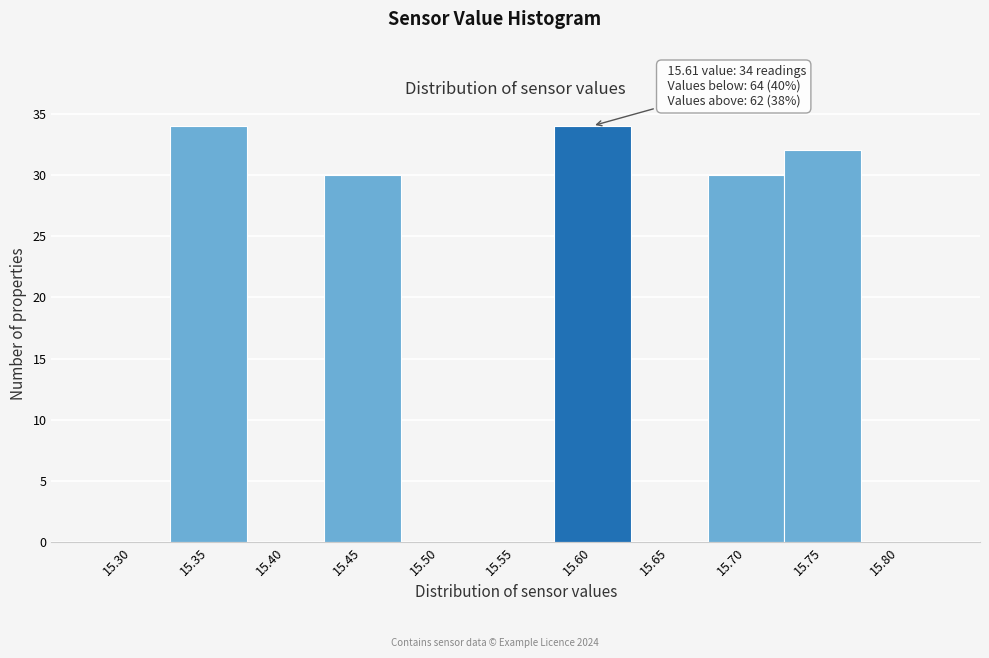

Reading left to right, transcribe all the data shown in this chart.

15.30=0	15.35=34	15.40=0	15.45=30	15.50=0	15.55=0	15.60=34	15.65=0	15.70=30	15.75=32	15.80=0